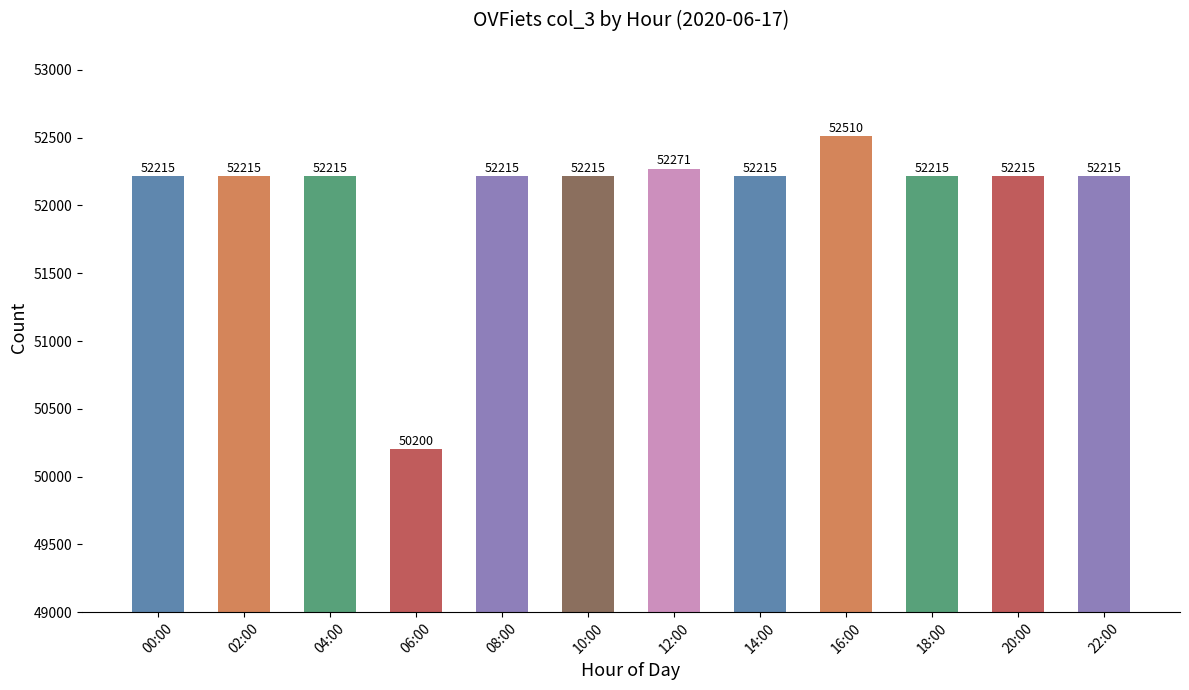

What is the change in value from 06:00 to 22:00?

+2015